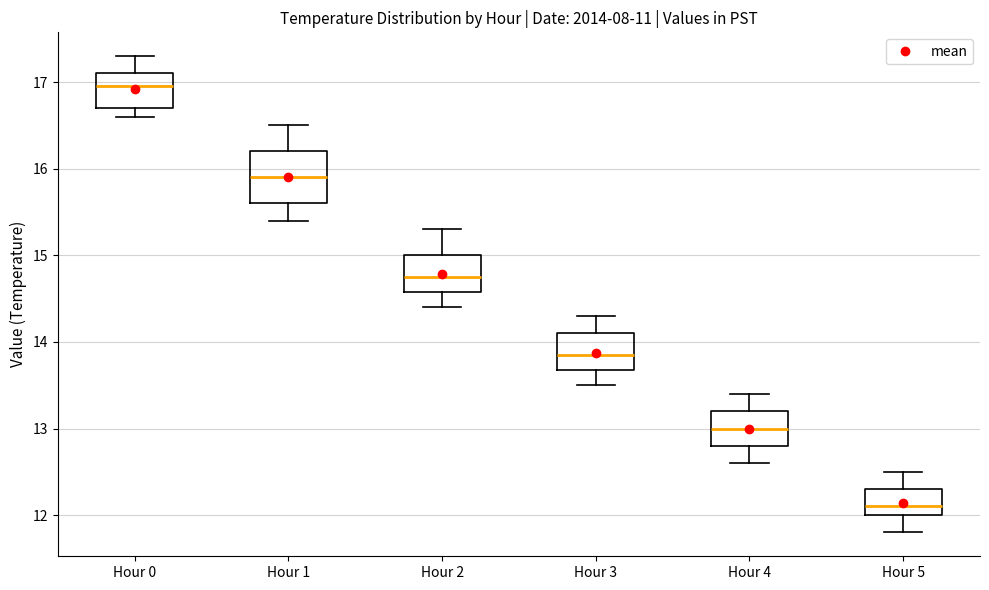

Which box's median line is the lowest?

Hour 5